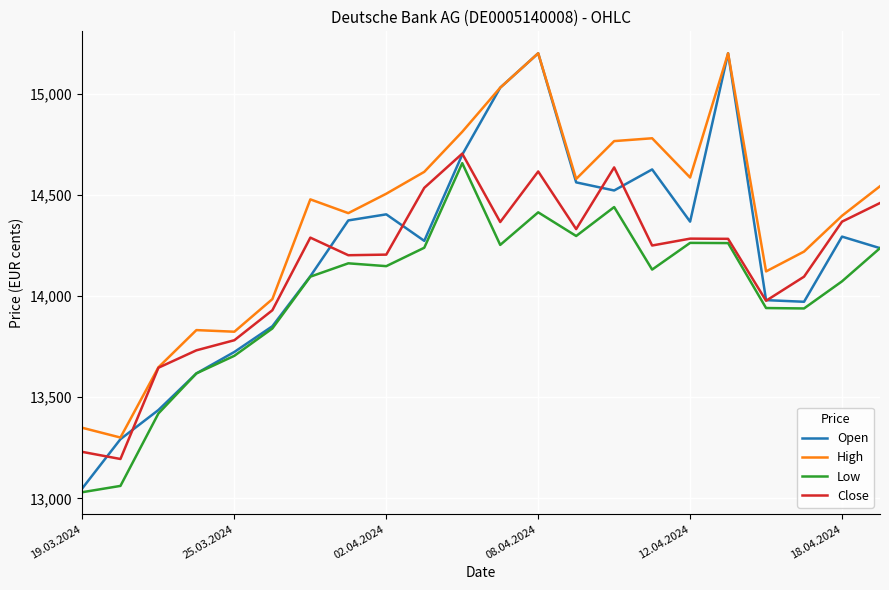

What is the greatest value displayed?

15200